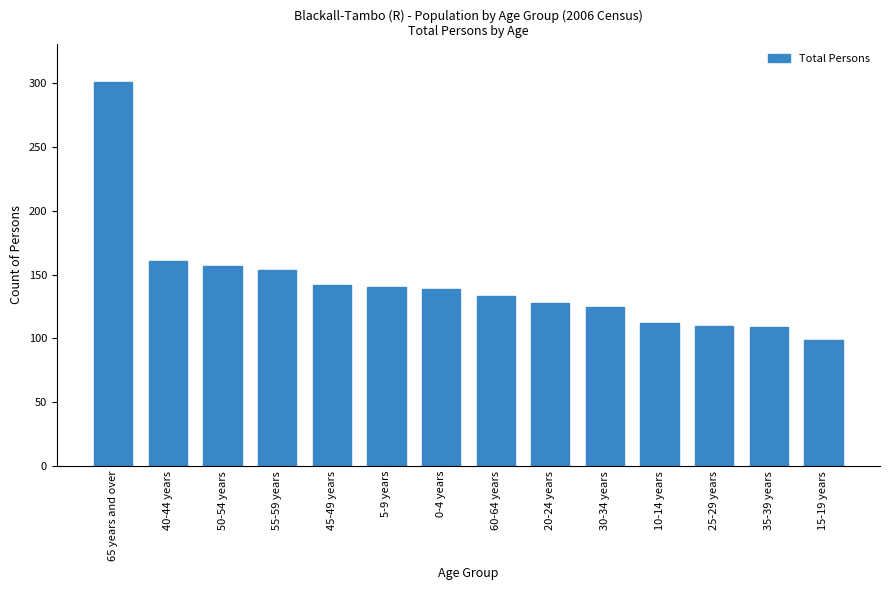

The chart shows a value of 207 at 55-59 years. True or false?

False